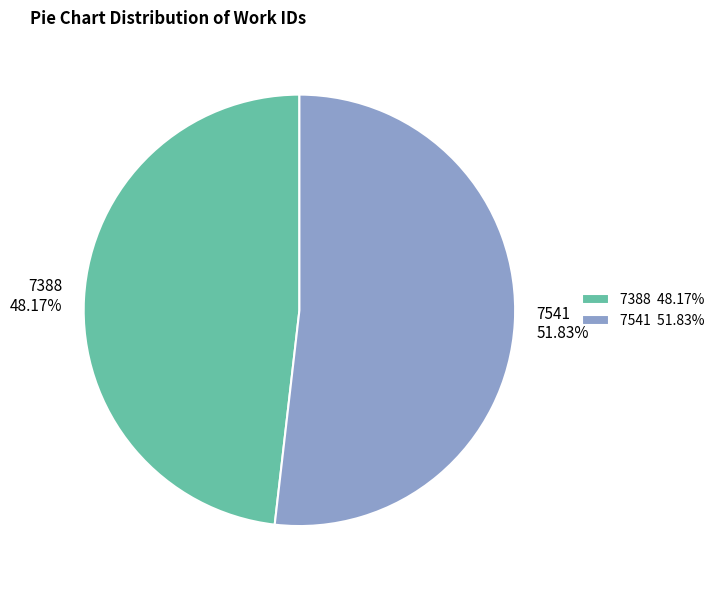

To the nearest percent, what percentage of the pie is 7388?

48%